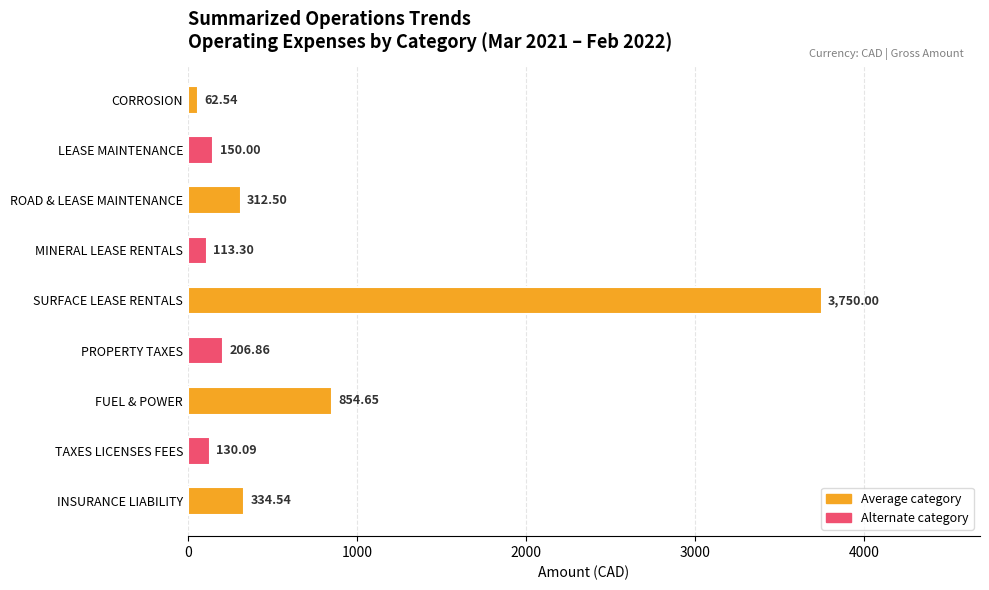

At which label is the value closest to 1906?

FUEL & POWER